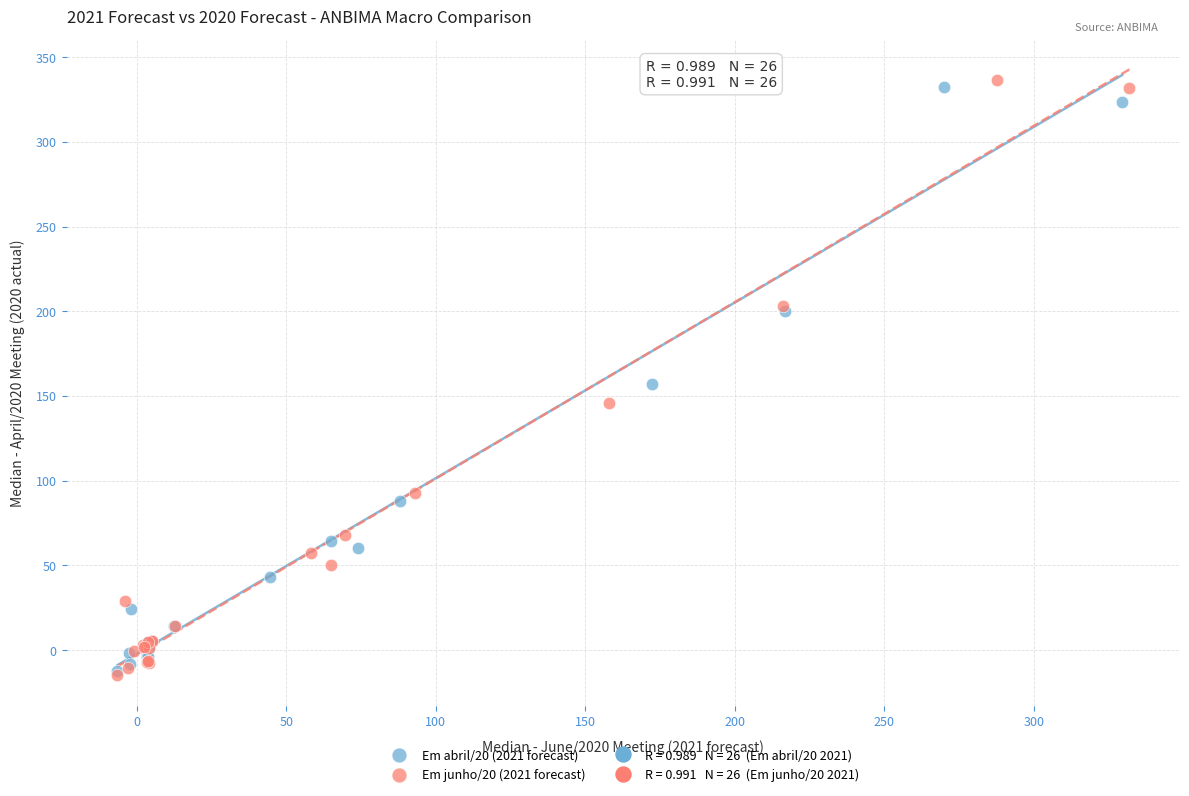

Which series has the widest spread of Y values?

Em junho/20 (2021 forecast)